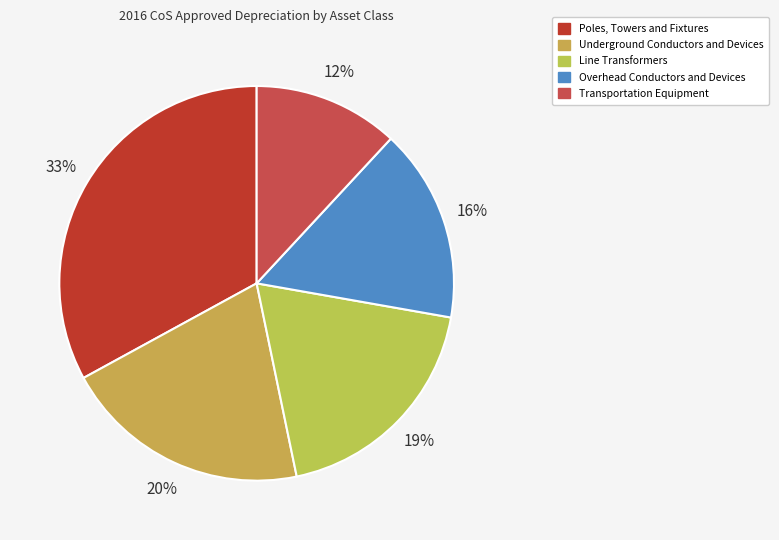

Is there any slice that represents more than half of the pie?

No